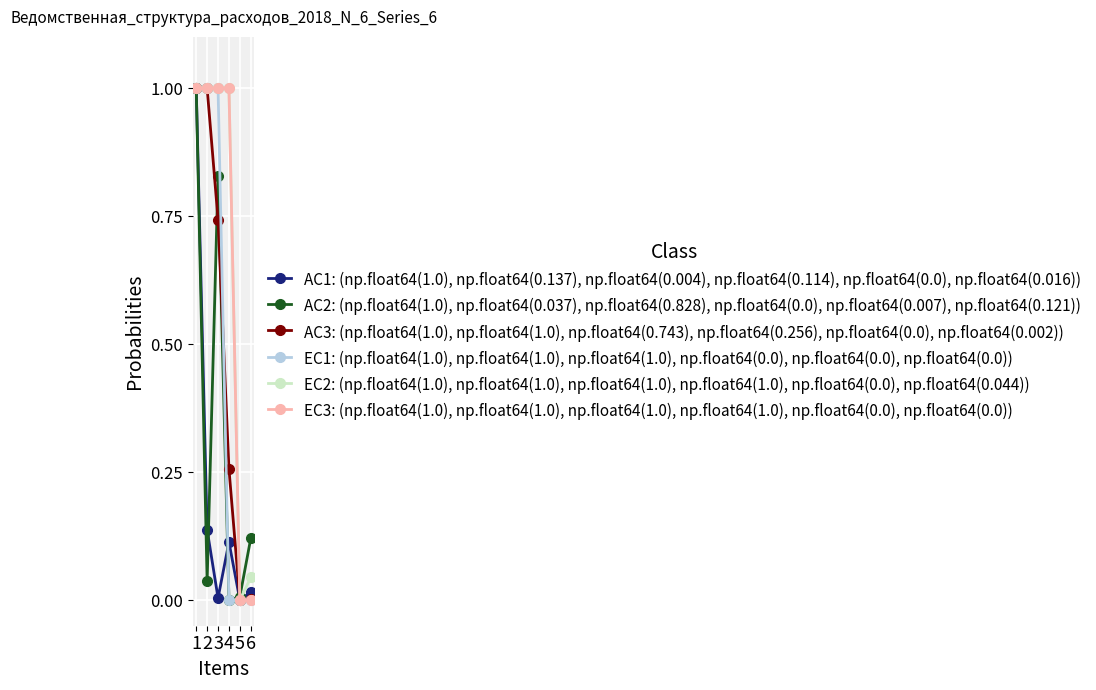

The value of AC1: (np.float64(1.0), np.float64(0.137), np.float64(0.004), np.float64(0.114), np.float64(0.0), np.float64(0.016)) at 3 is 0.0. True or false?

True